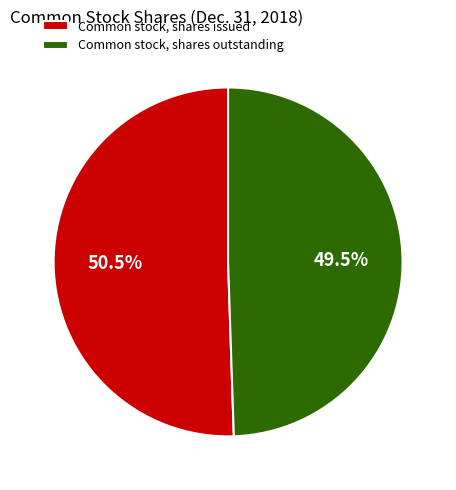

Count the number of slices in the pie.

2